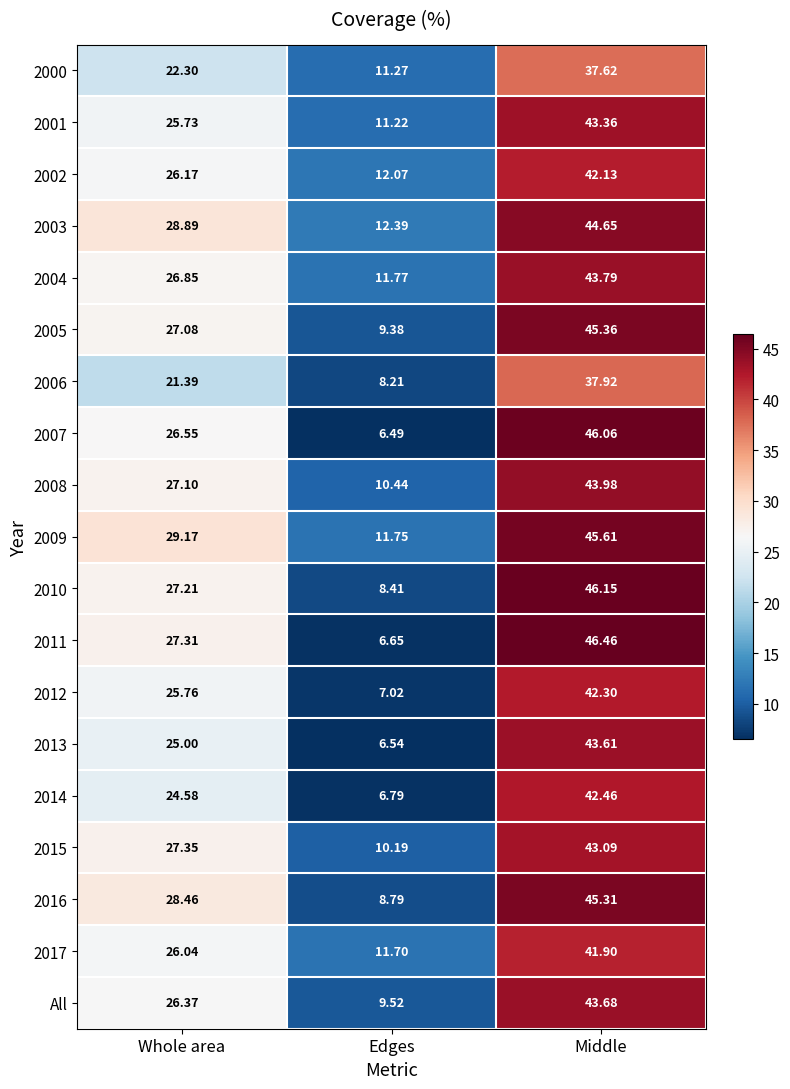

What is the difference between the highest and lowest values at Middle?

8.8